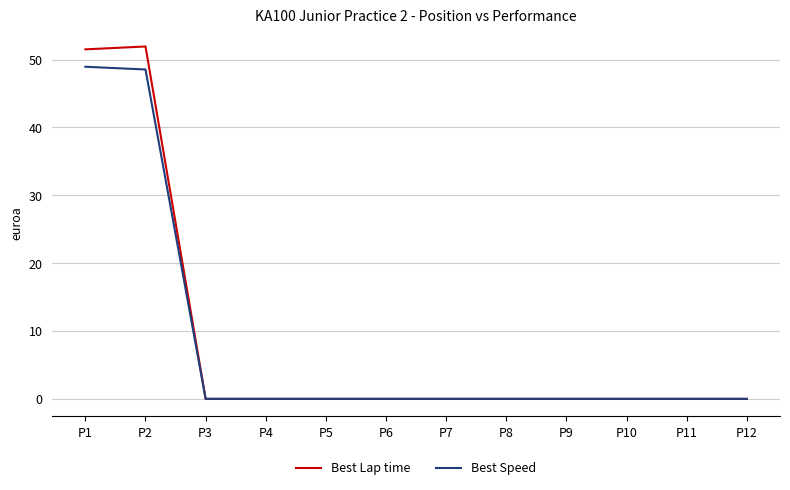

The value of Best Lap time at P2 is 91.7. True or false?

False